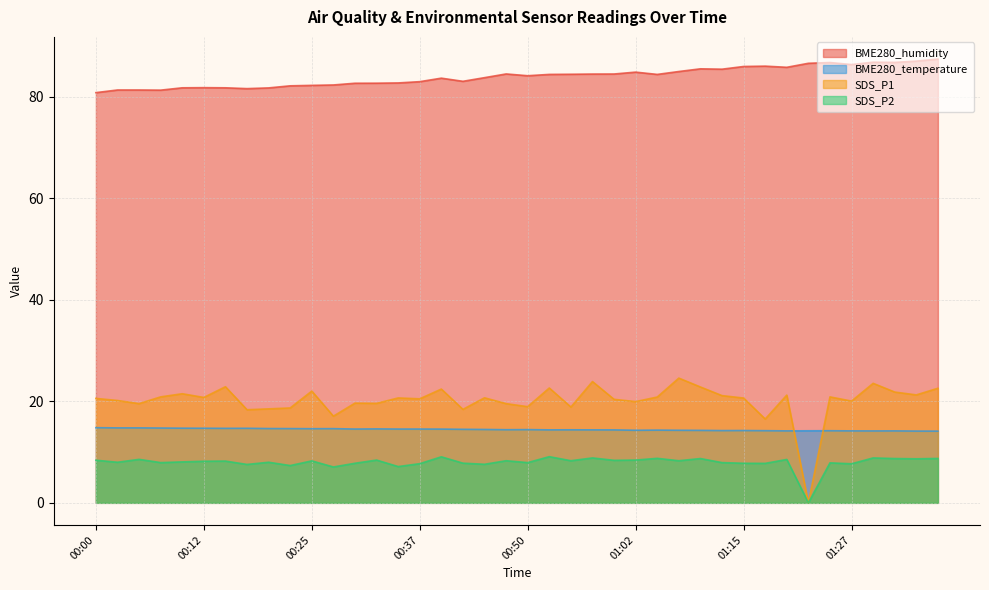

The value of BME280_temperature at 01:20 is 14.2. True or false?

True